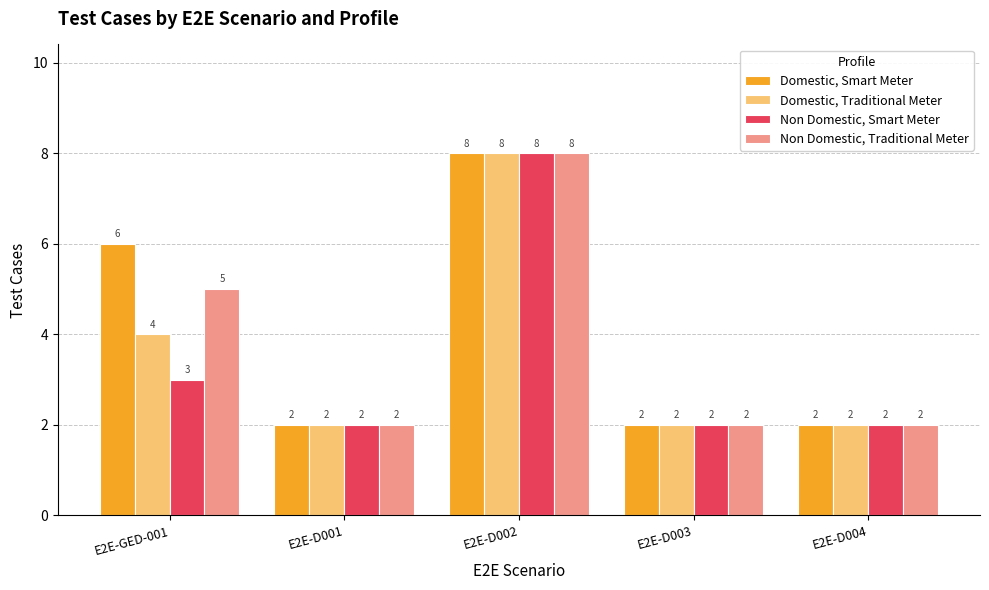

Which category has the highest value across all series?

E2E-D002